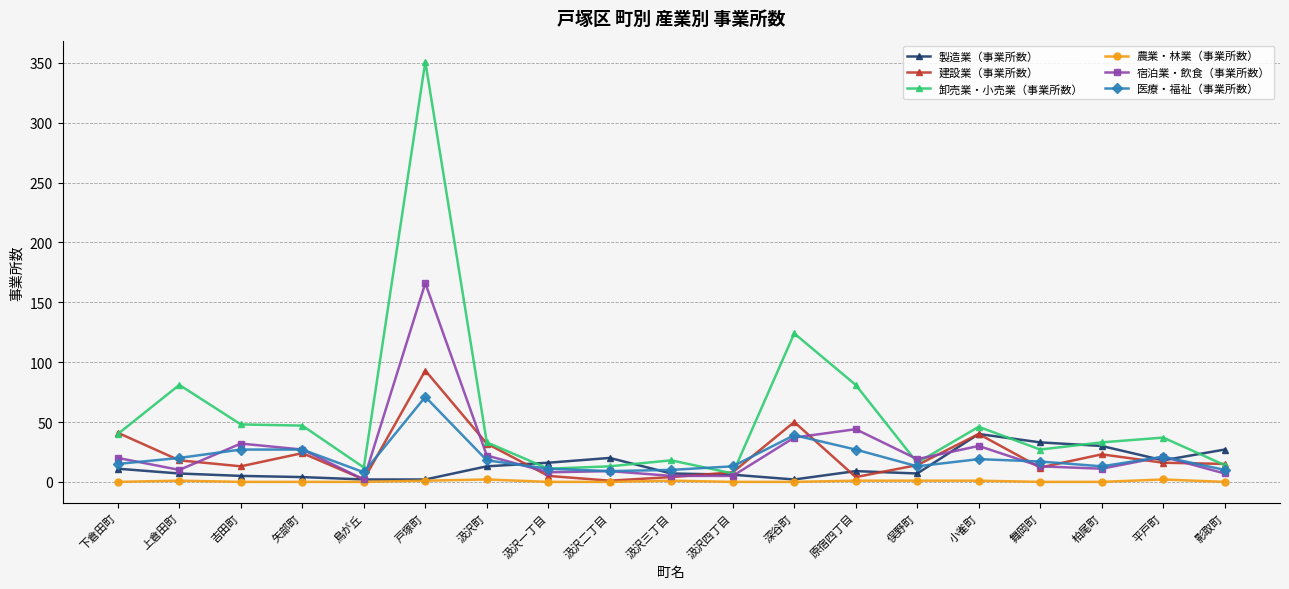

Which series has the largest range (max minus min)?

卸売業・小売業（事業所数）